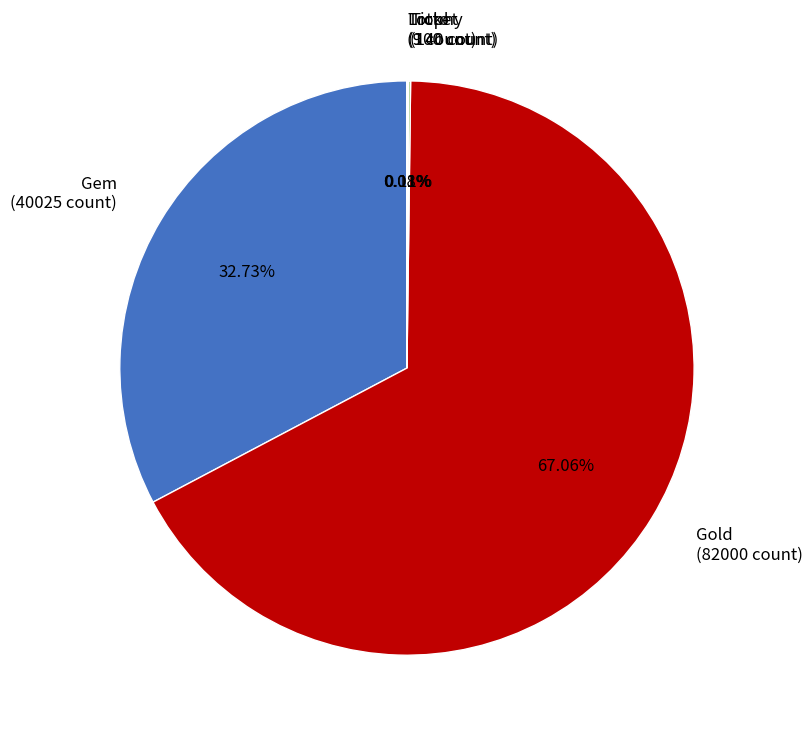

Is there a majority slice in this chart?

Yes